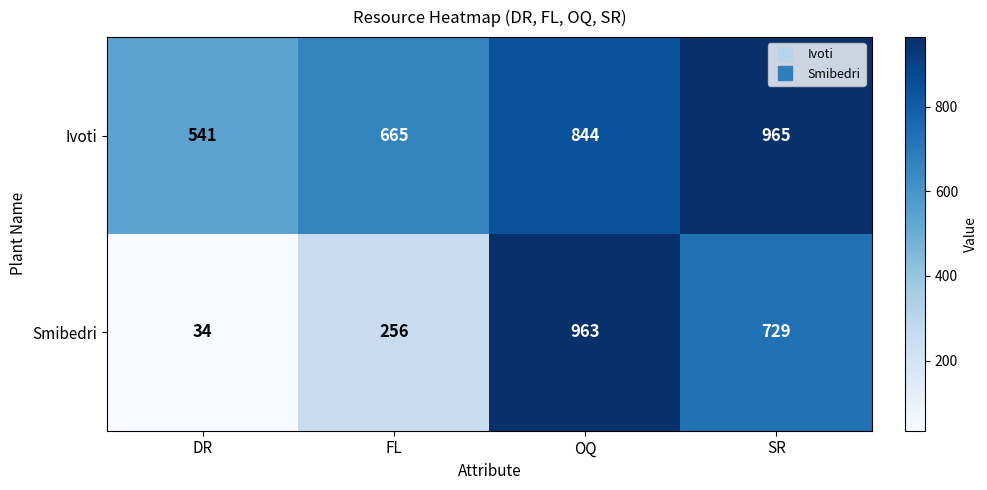

The Ivoti series shows 277 at OQ. True or false?

False